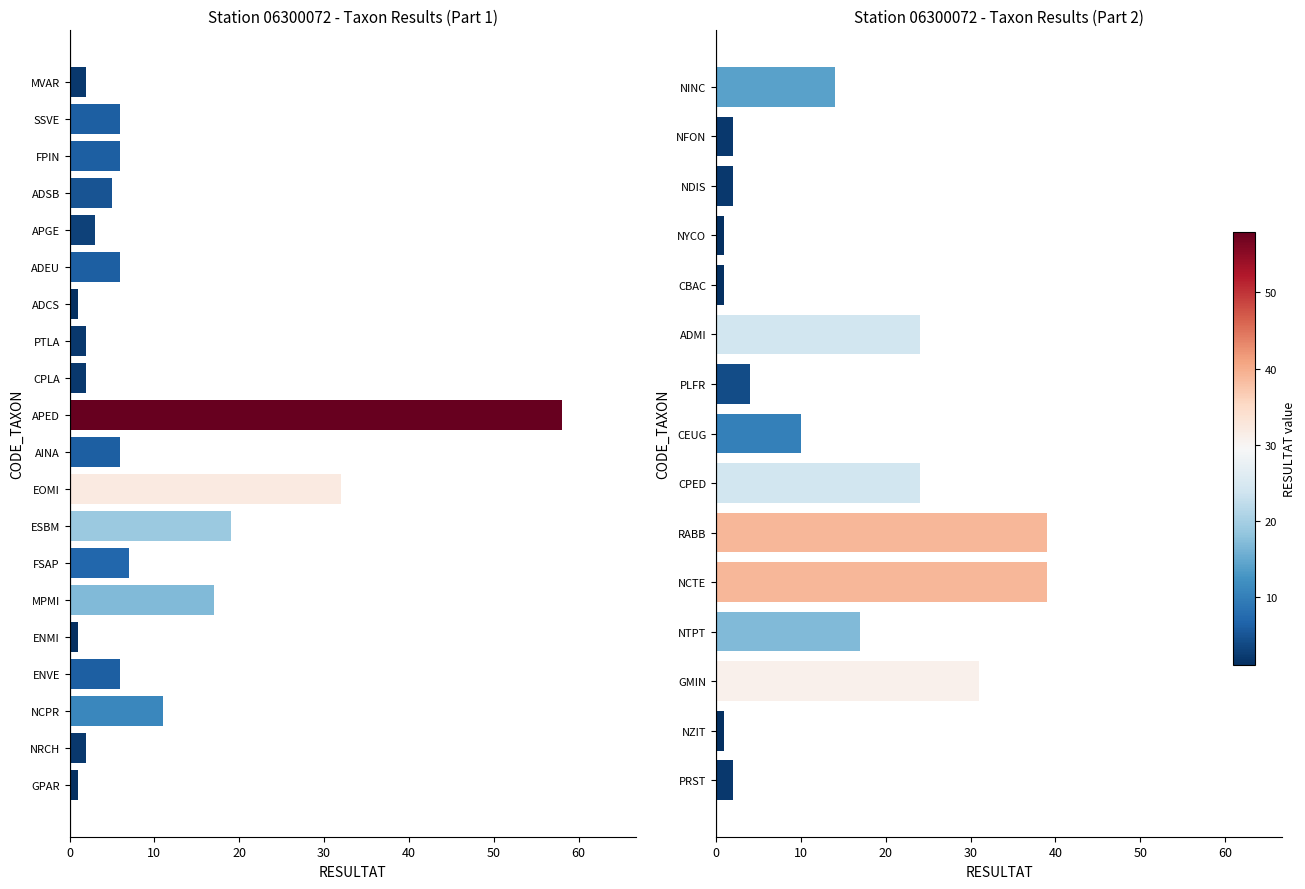

What is the difference between the values at NYCO and NCTE?

38